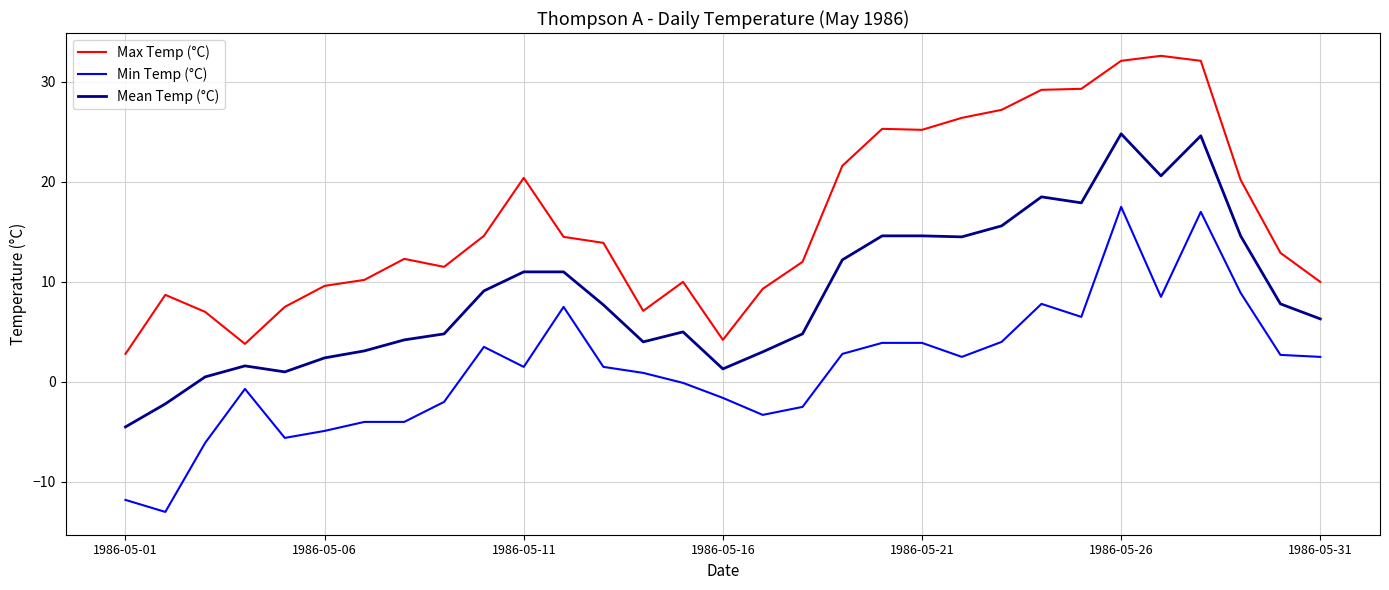

Rank the series by their maximum value, from lowest to highest.

Min Temp (°C), Mean Temp (°C), Max Temp (°C)